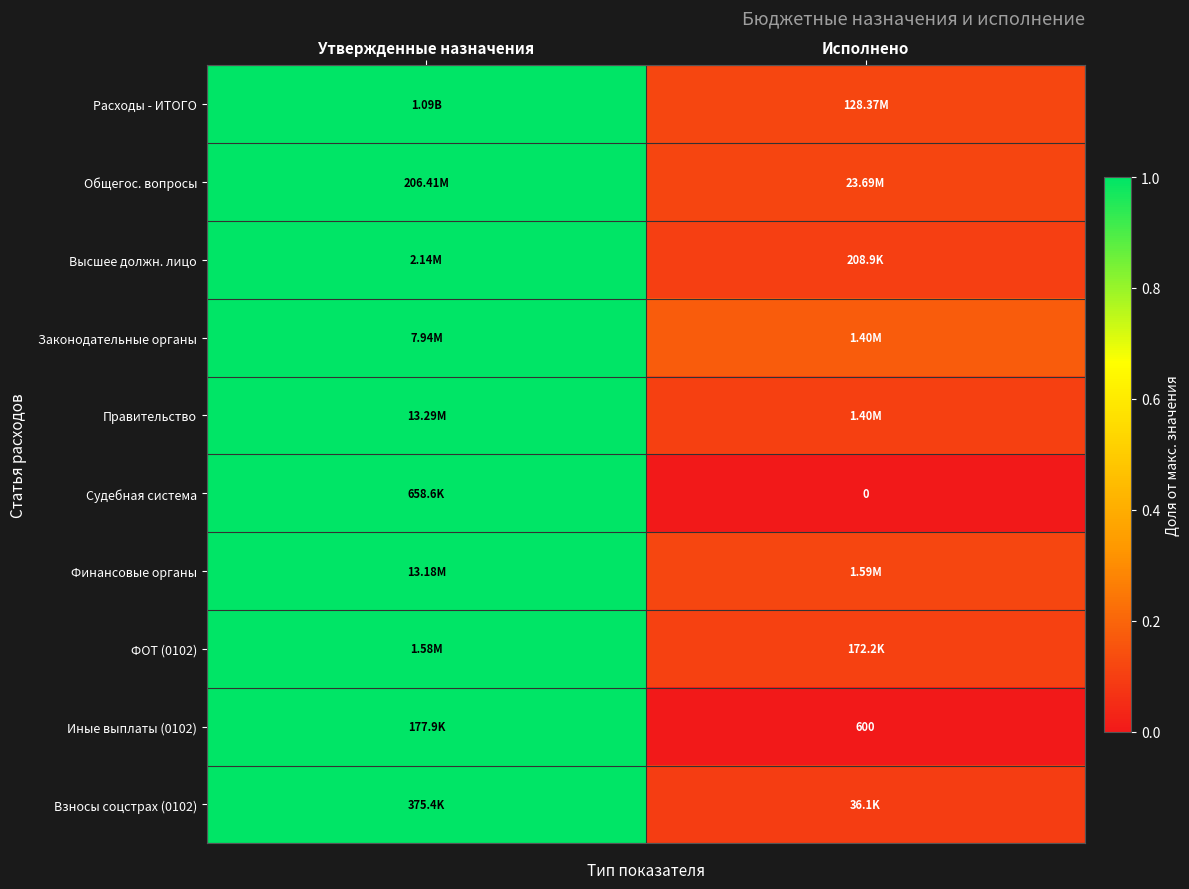

Count the Правительство values in the range 0 to 1.

2